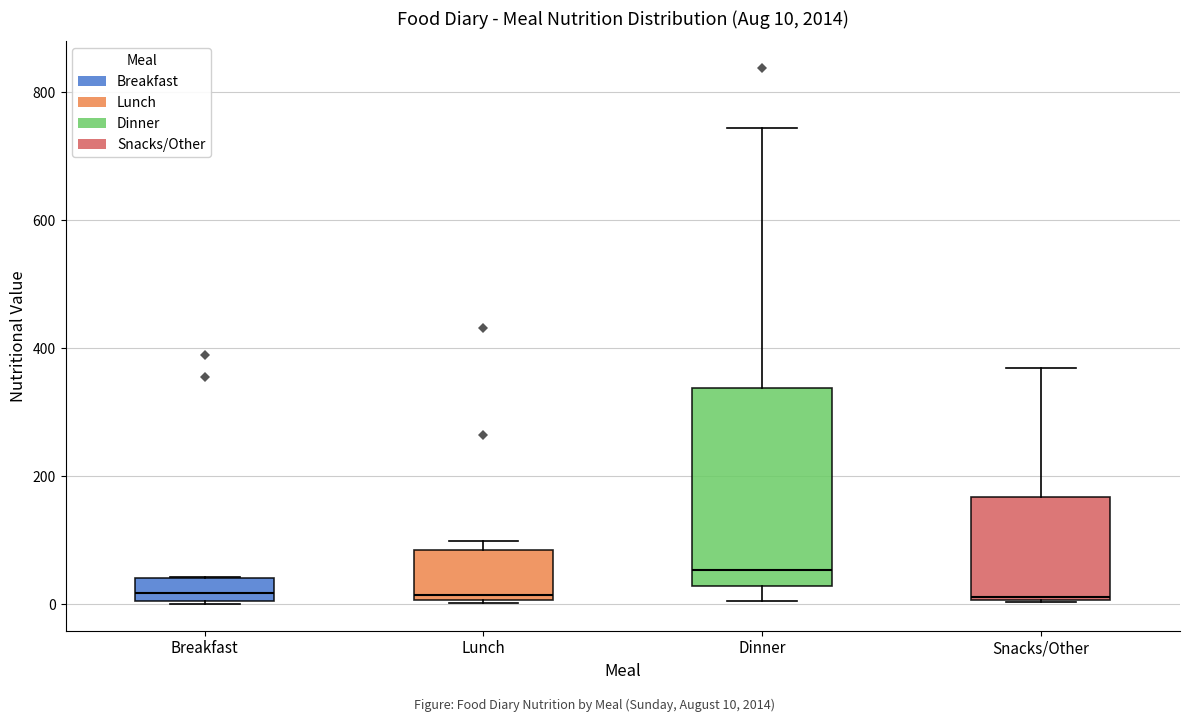

Comparing the boxes themselves (not the whiskers), which one is the tallest?

Dinner